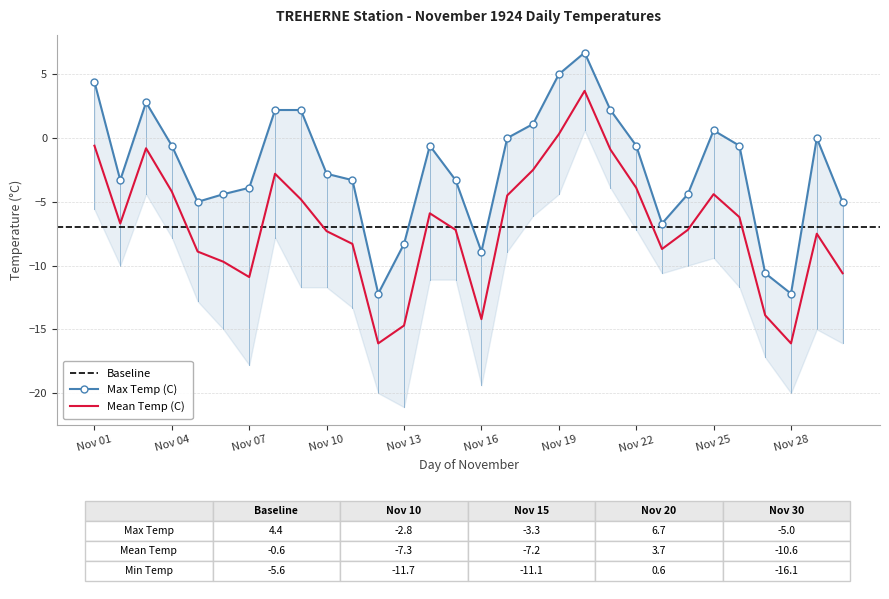

How many data points in Max Temp (C) are above 0?

9